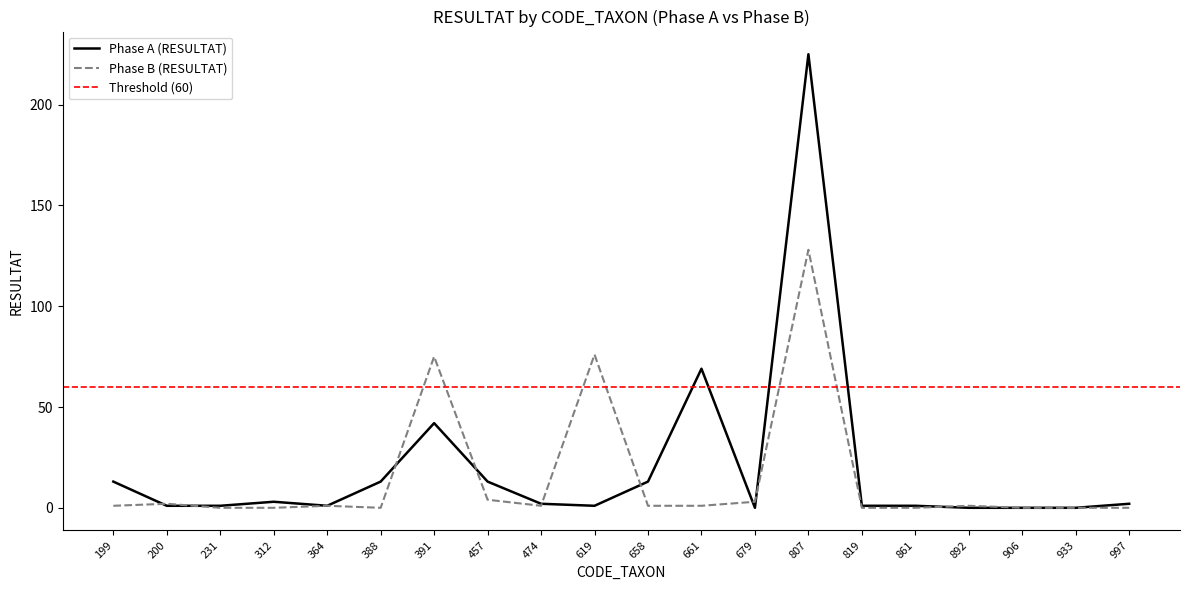

How many data points in Phase A (RESULTAT) are above 2?

8